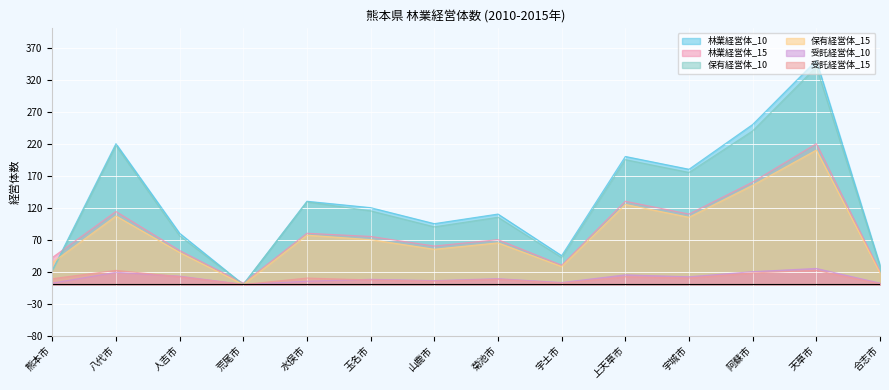

What value does the 保有経営体_15 series have at 上天草市, to the nearest 5?

125